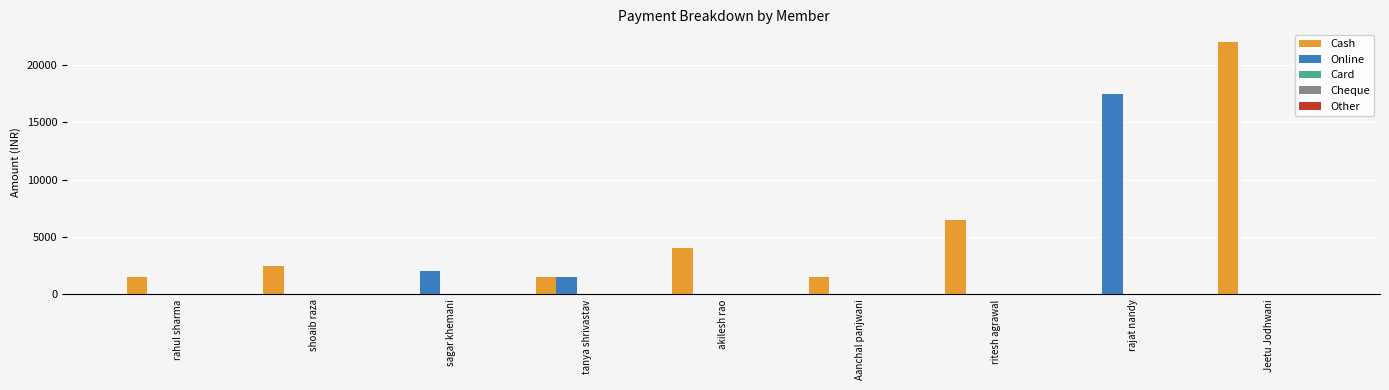

At which label is Cash closest to 11000?

ritesh agrawal